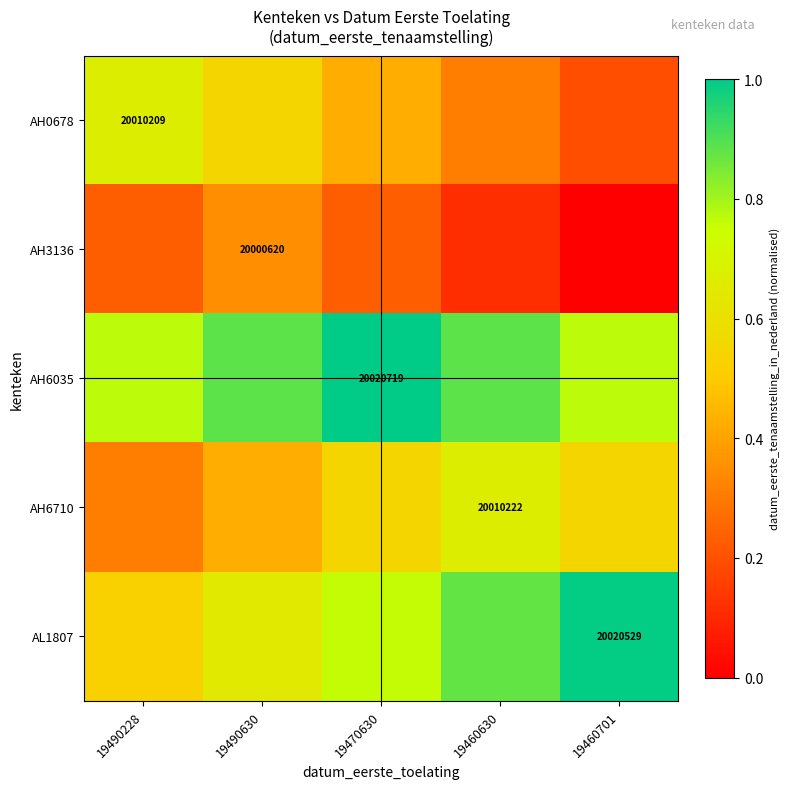

Is the value of AH3136 at 19490630 greater than the value of AH0678 at 19490228?

No